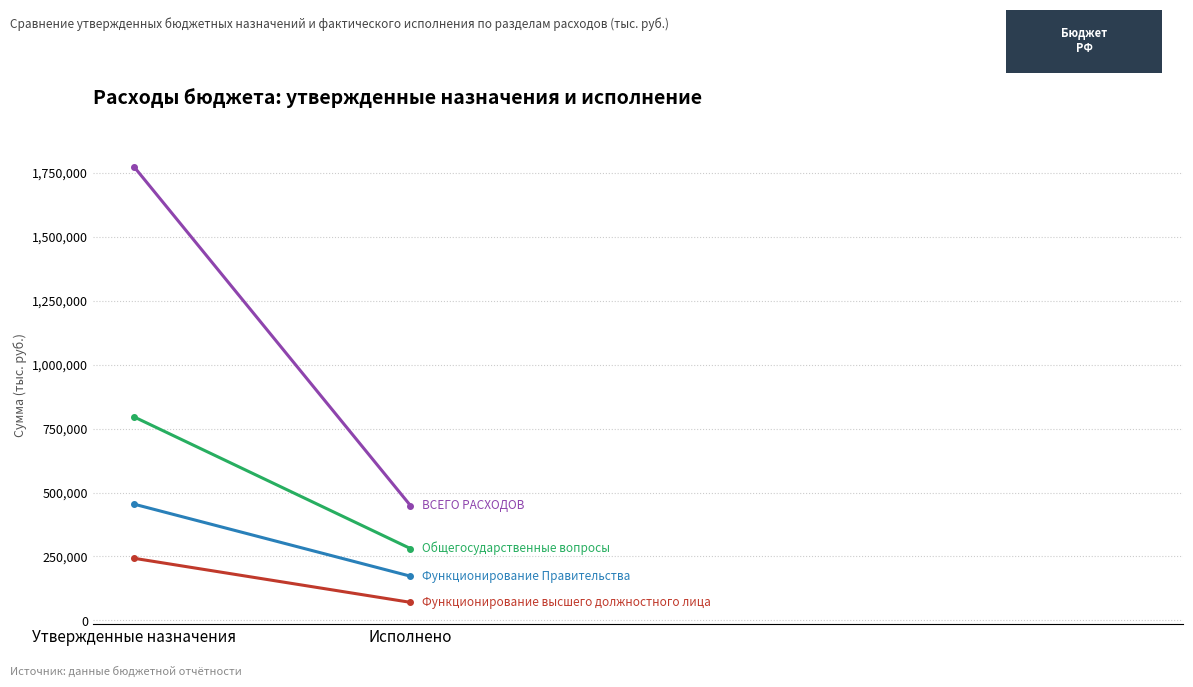

What is the difference between the ВСЕГО РАСХОДОВ values at Утвержденные назначения and Исполнено?

1321586.0